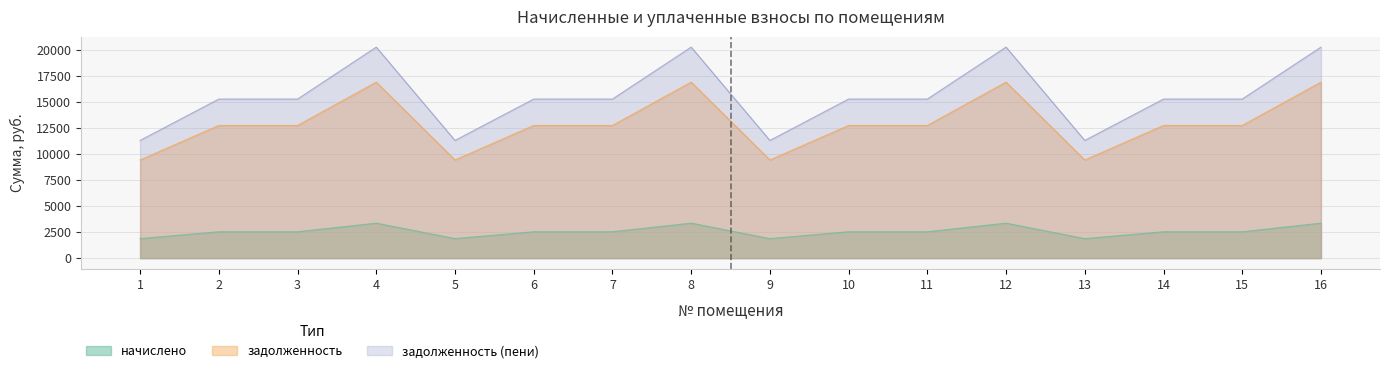

True or false: задолженность and начислено cross at least once.

False